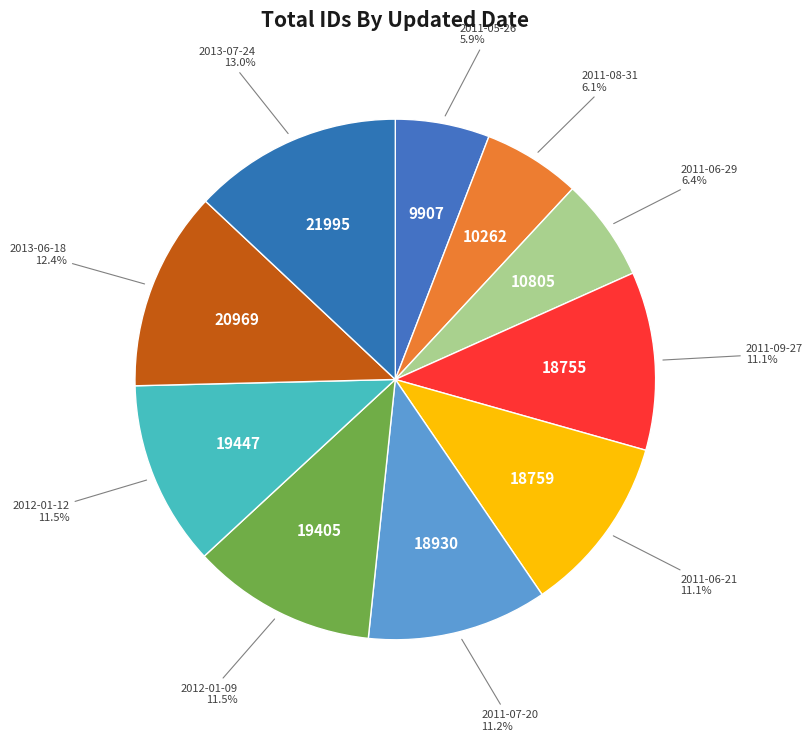

Count the number of slices in the pie.

10